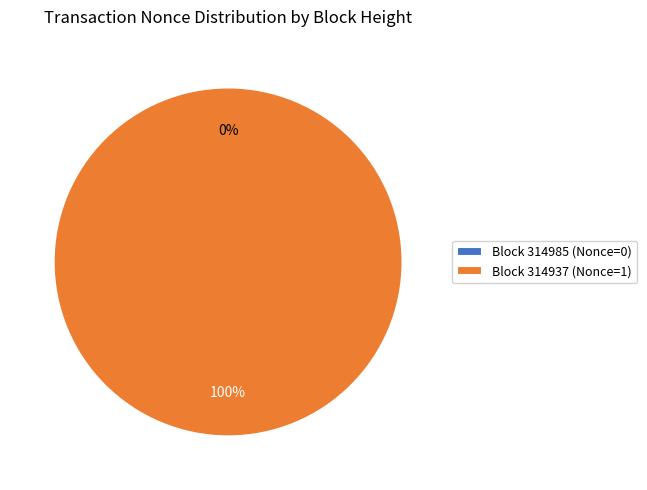

What portion of the pie excludes 314985?

100.0%